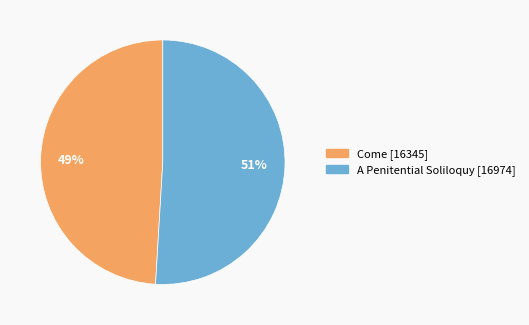

Which slice is the largest?

A Penitential Soliloquy